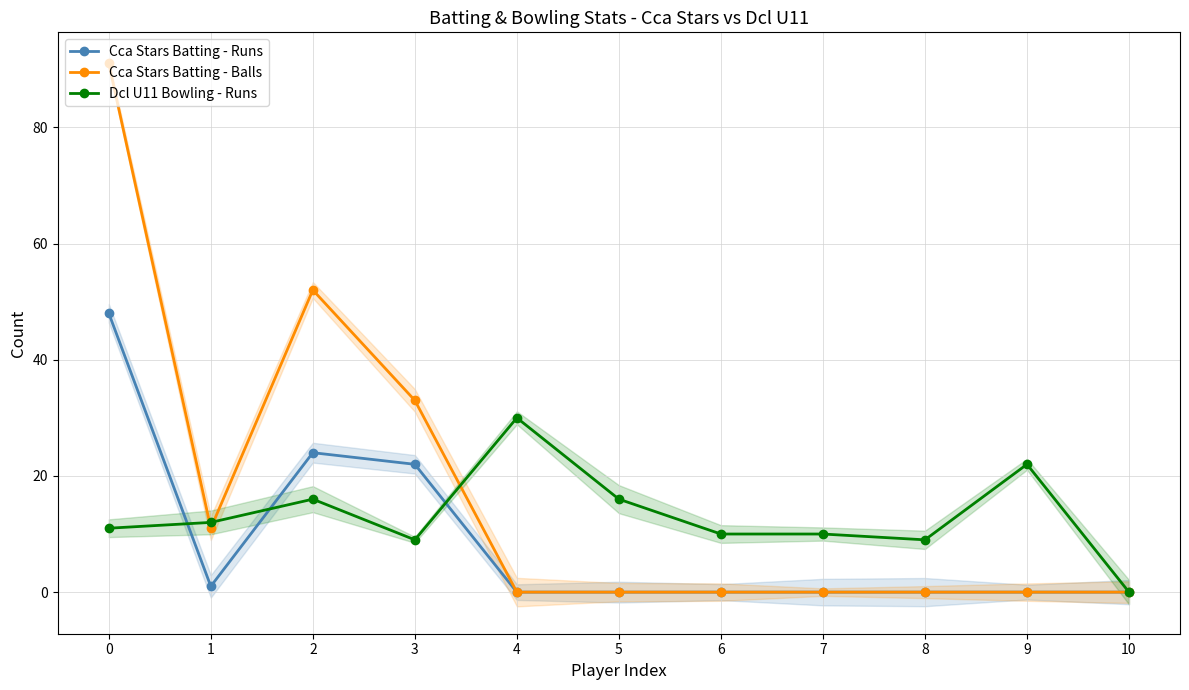

Count the number of categories in the chart.

11